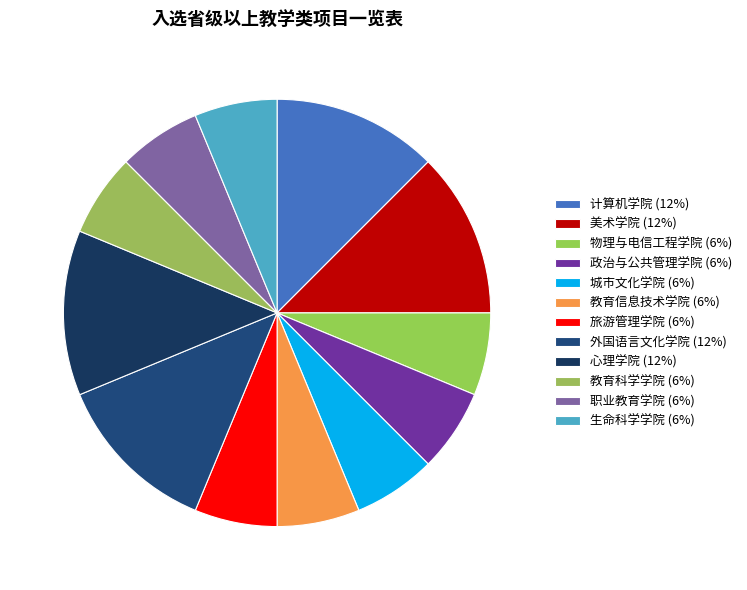

Count the number of slices in the pie.

12